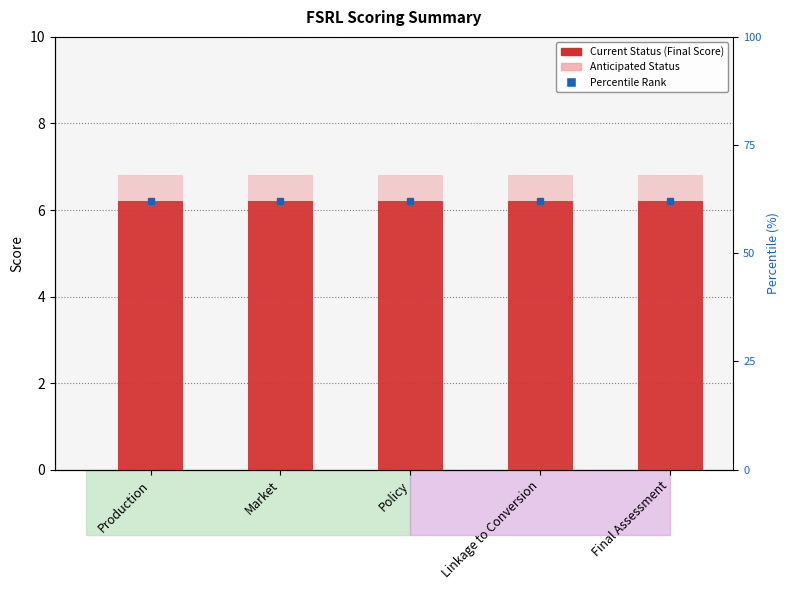

The Current Status (Final Score) series shows 6.2 at Market. True or false?

True